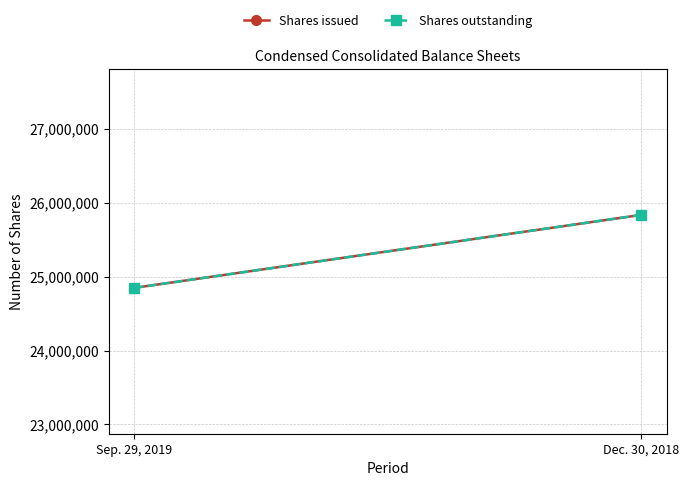

Between Sep. 29, 2019 and Dec. 30, 2018, which series saw the biggest shift?

Shares issued